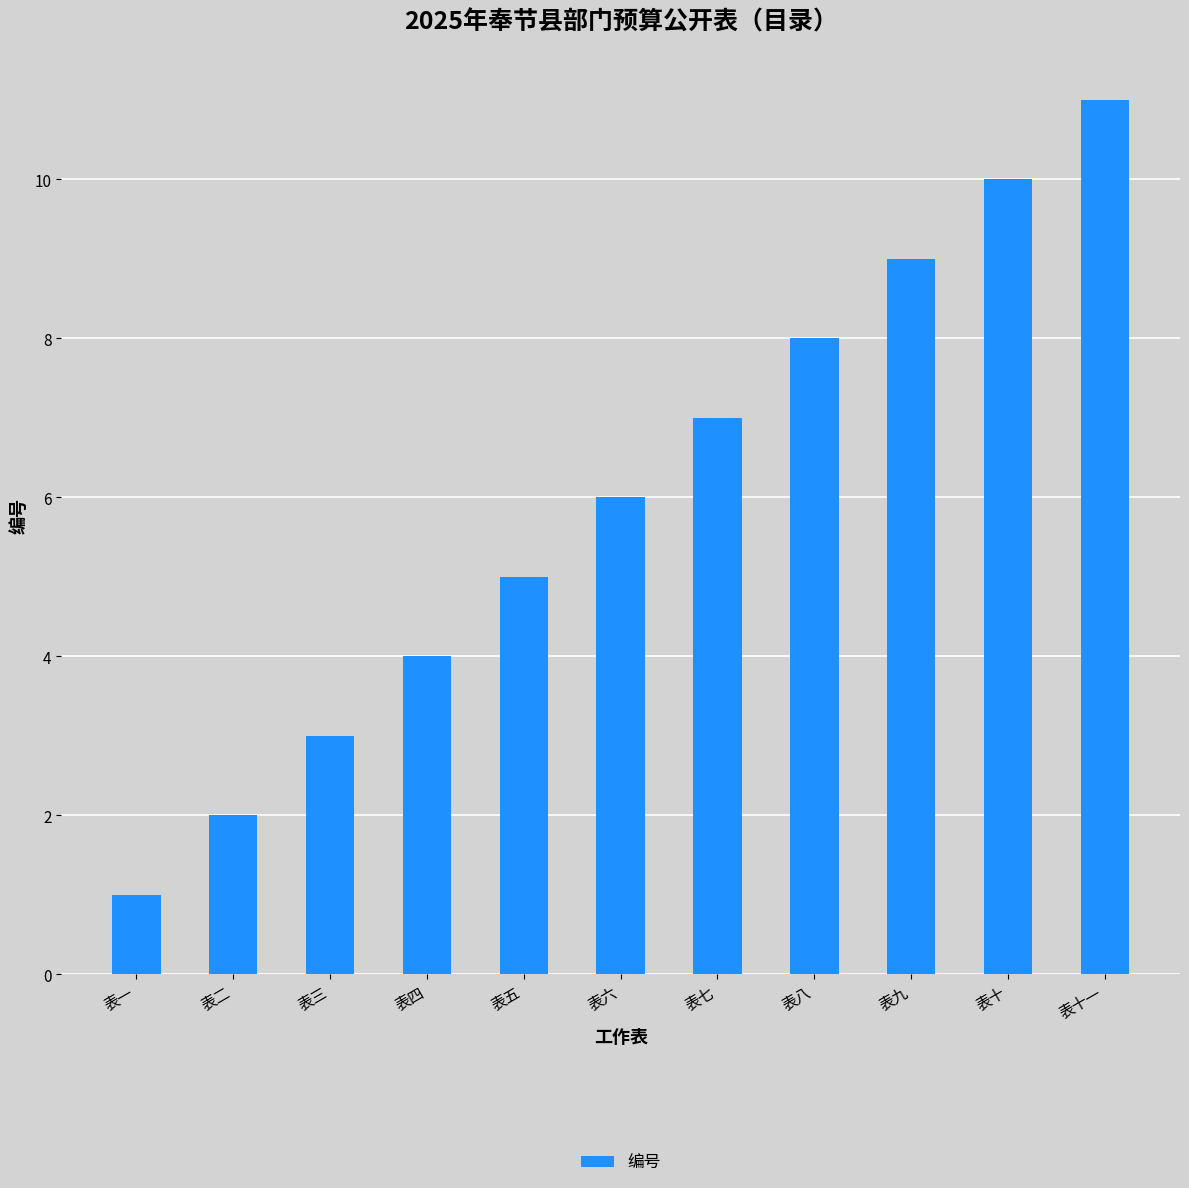

What is the label of the 8th bar from the left?

表八